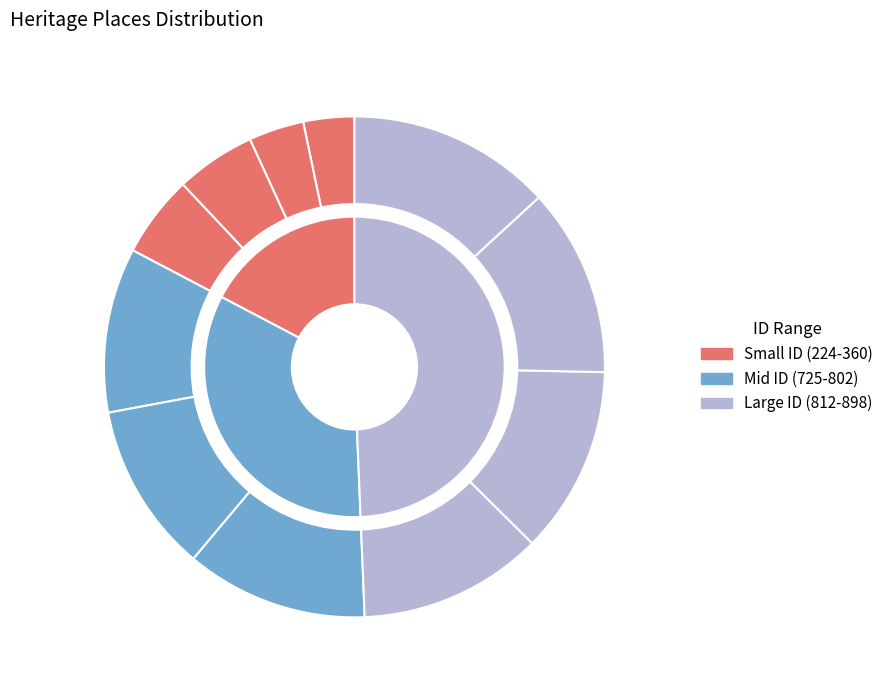

How many segments does this pie chart have?

11